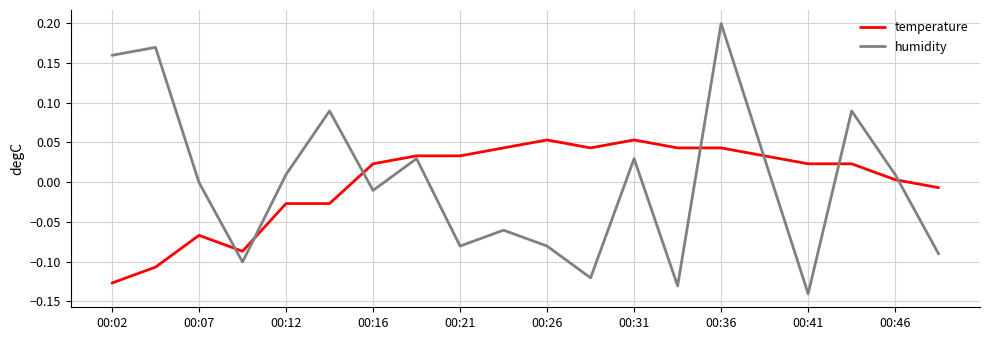

List the series in order of their peak value, highest first.

humidity, temperature